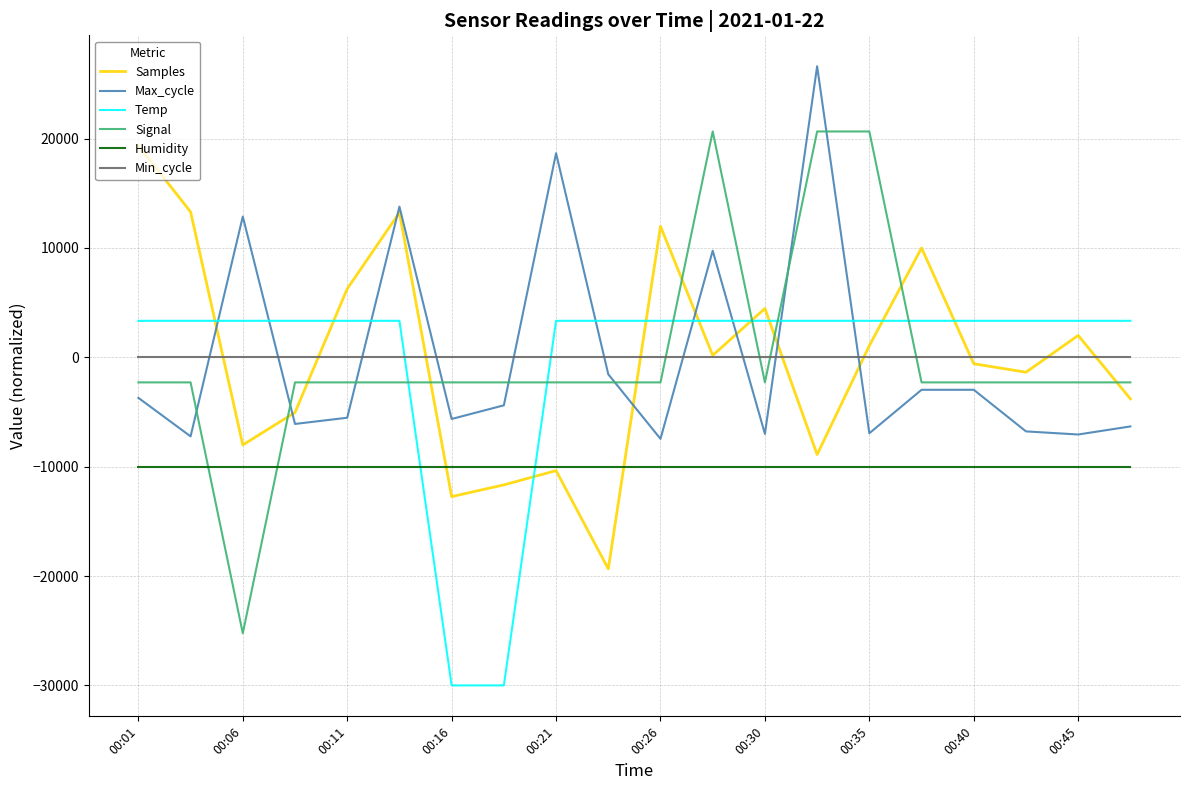

What is the minimum value shown in the chart?

-30000.0